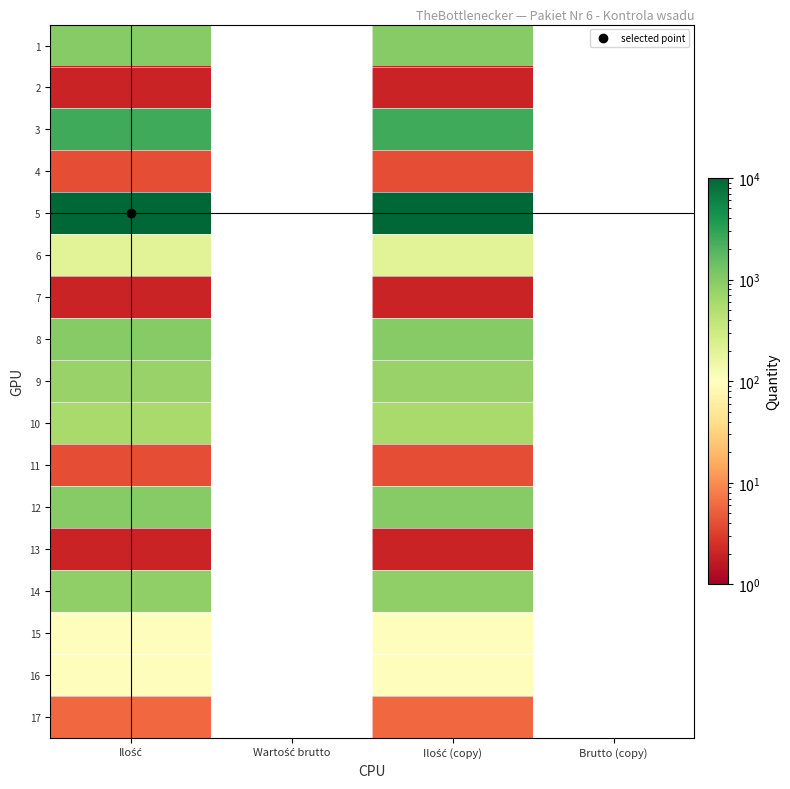

Reading left to right, what are all the values shown in this chart?

1: Ilość=1000	Wartość brutto=0	Ilość (copy)=1000	Brutto (copy)=0
2: Ilość=2	Wartość brutto=0	Ilość (copy)=2	Brutto (copy)=0
3: Ilość=2500	Wartość brutto=0	Ilość (copy)=2500	Brutto (copy)=0
4: Ilość=4	Wartość brutto=0	Ilość (copy)=4	Brutto (copy)=0
5: Ilość=10000	Wartość brutto=0	Ilość (copy)=10000	Brutto (copy)=0
6: Ilość=200	Wartość brutto=0	Ilość (copy)=200	Brutto (copy)=0
7: Ilość=2	Wartość brutto=0	Ilość (copy)=2	Brutto (copy)=0
8: Ilość=1000	Wartość brutto=0	Ilość (copy)=1000	Brutto (copy)=0
9: Ilość=750	Wartość brutto=0	Ilość (copy)=750	Brutto (copy)=0
10: Ilość=600	Wartość brutto=0	Ilość (copy)=600	Brutto (copy)=0
11: Ilość=4	Wartość brutto=0	Ilość (copy)=4	Brutto (copy)=0
12: Ilość=1000	Wartość brutto=0	Ilość (copy)=1000	Brutto (copy)=0
13: Ilość=2	Wartość brutto=0	Ilość (copy)=2	Brutto (copy)=0
14: Ilość=840	Wartość brutto=0	Ilość (copy)=840	Brutto (copy)=0
15: Ilość=96	Wartość brutto=0	Ilość (copy)=96	Brutto (copy)=0
16: Ilość=96	Wartość brutto=0	Ilość (copy)=96	Brutto (copy)=0
17: Ilość=6	Wartość brutto=0	Ilość (copy)=6	Brutto (copy)=0